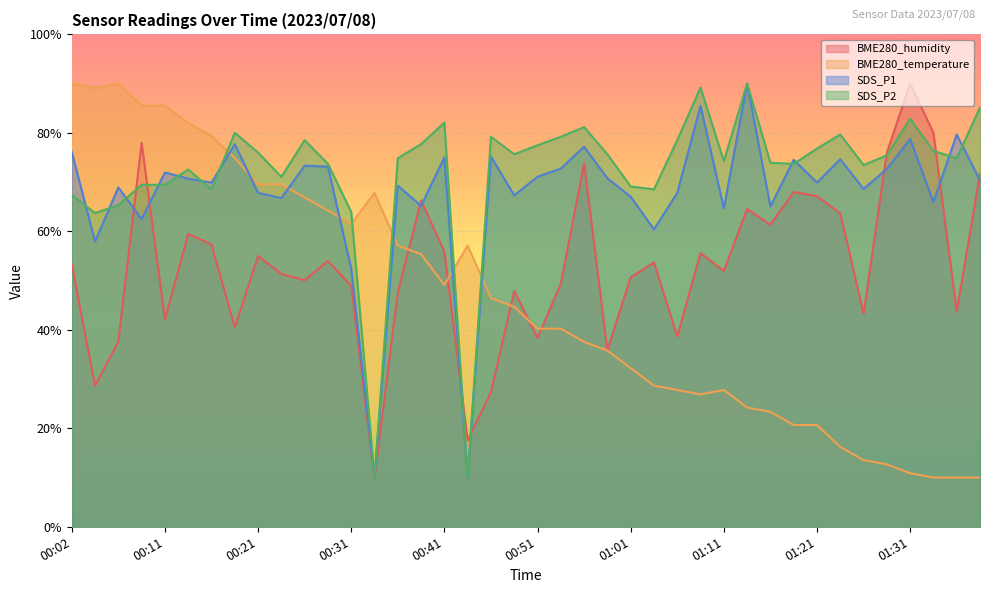

What is the difference between the second highest and second lowest values in the BME280_humidity series?

62.5